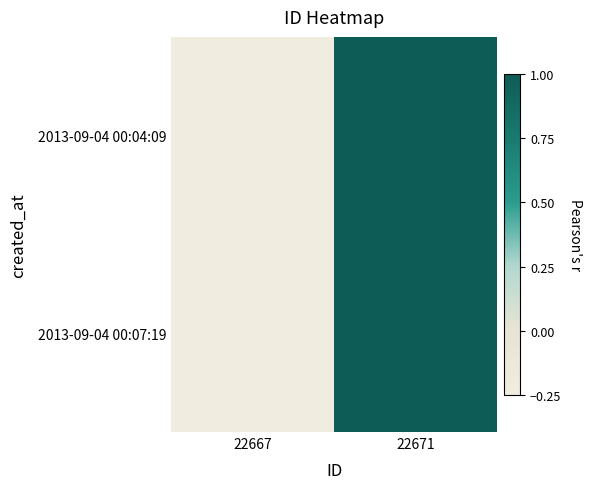

At how many categories does at least one series exceed 0?

1